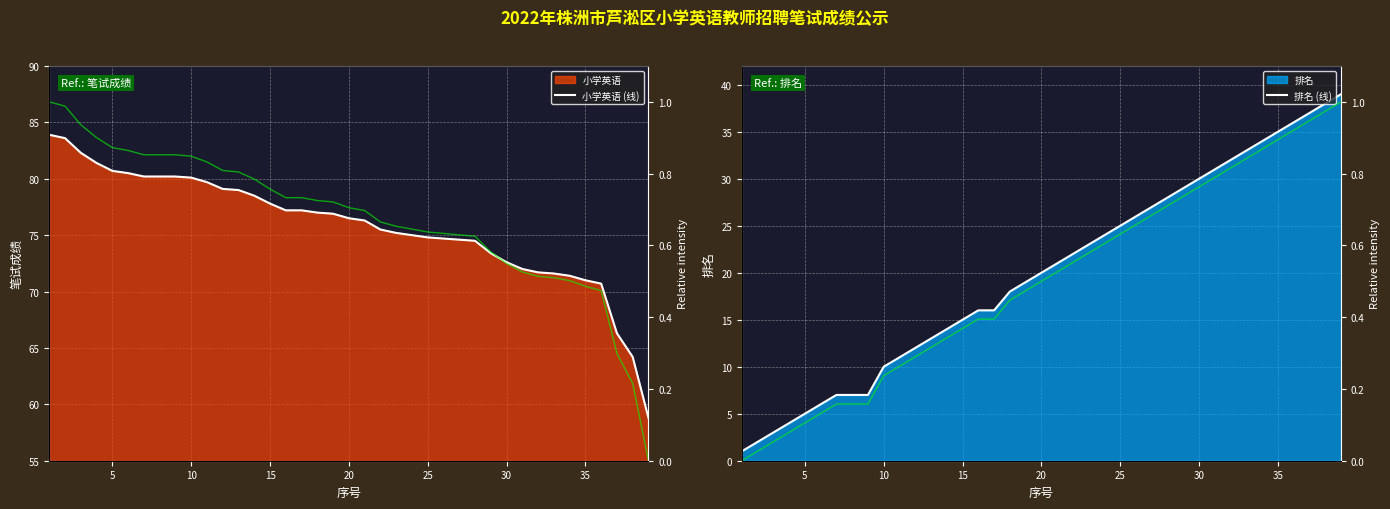

Which series has the widest spread of values?

排名 (线)